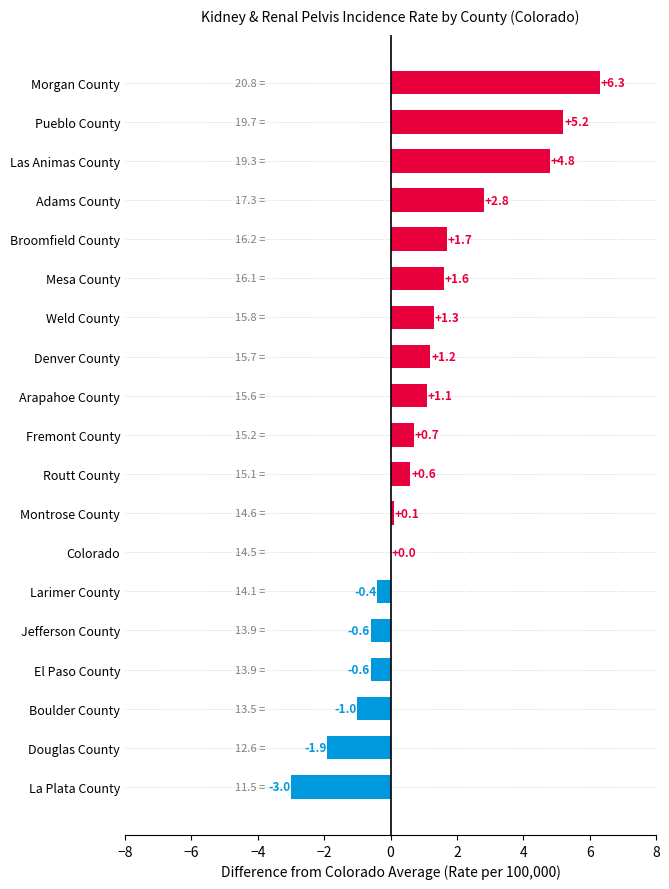

Is it true that the value at El Paso County is -1.1?

False